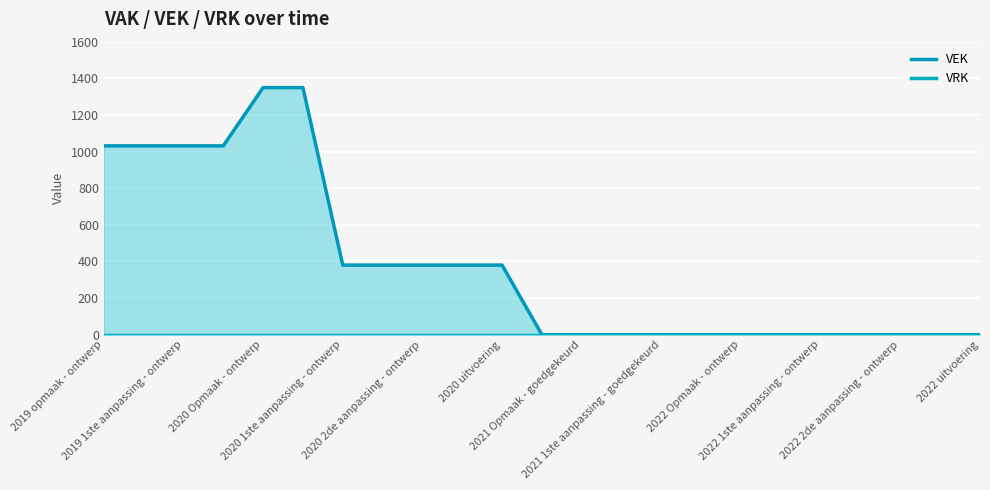

List the series in order of their overall mean, highest first.

VEK, VRK